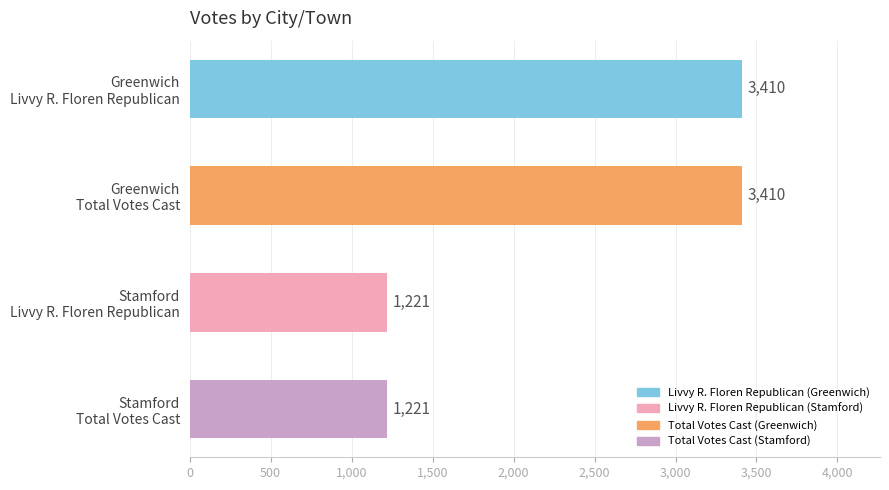

What is the average value?

2316